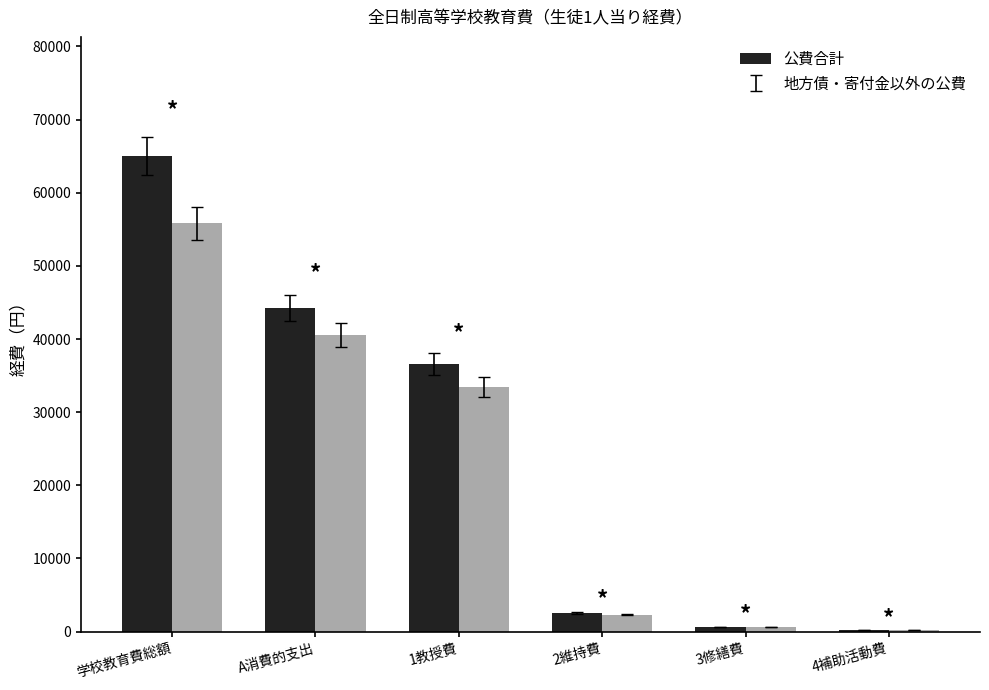

At which category is the sum across all series the highest?

学校教育費総額